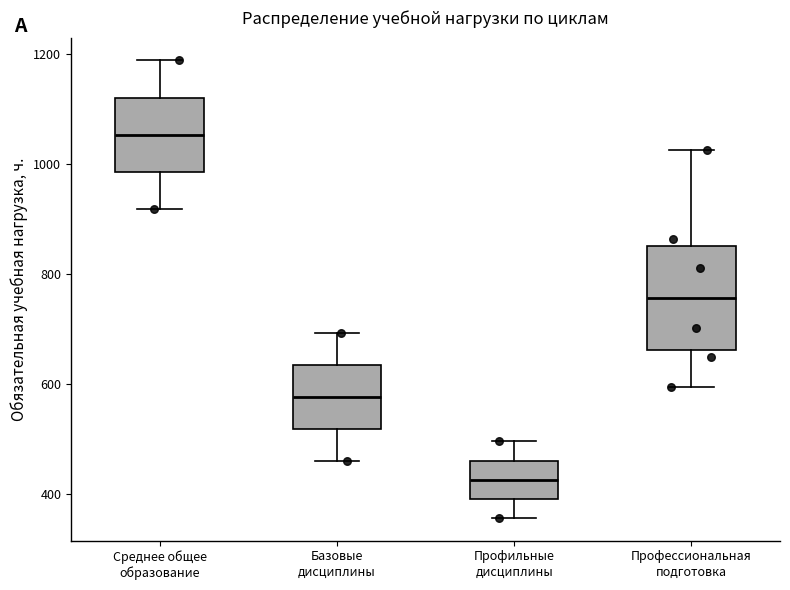

Where does the median line of the box for Профессиональная подготовка sit on the y-axis? The values are not printed on the chart, so give them approximately, as read against the axis.

760